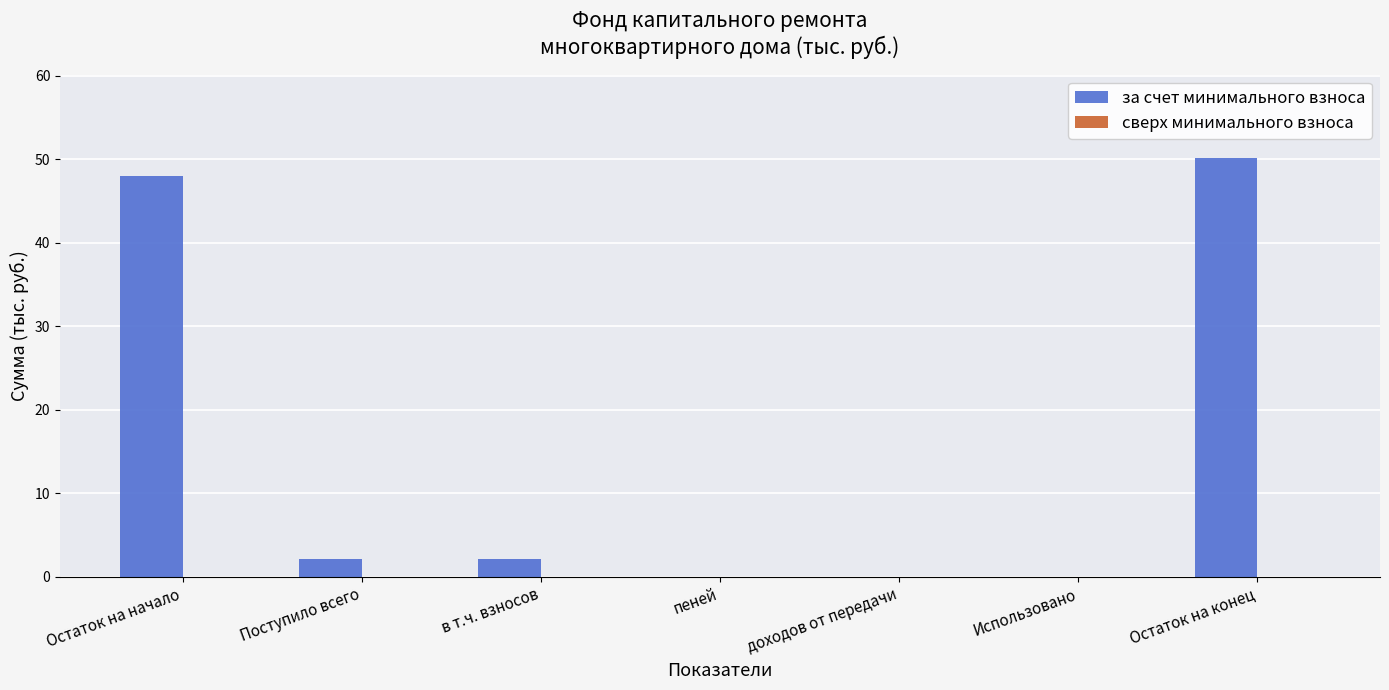

What is the change in value from Поступило всего to доходов от передачи?

-2.1